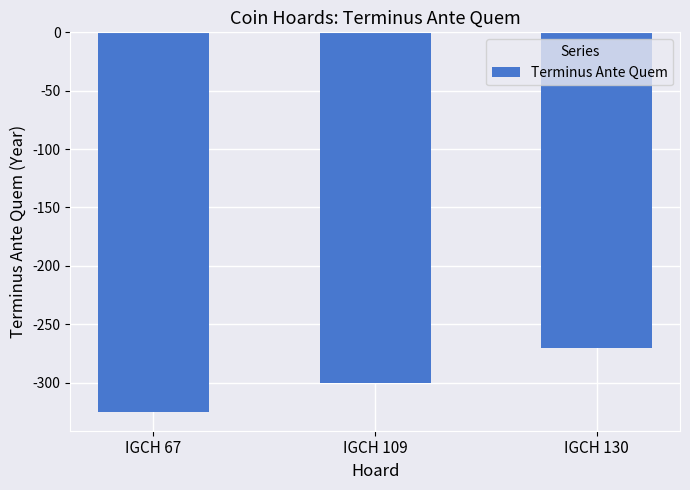

What is the sum of all values?

-895